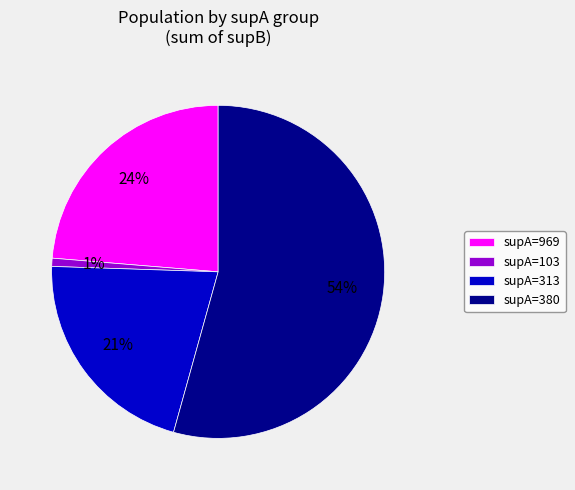

Is the sum of supA=313 and supA=969 greater than half?

No